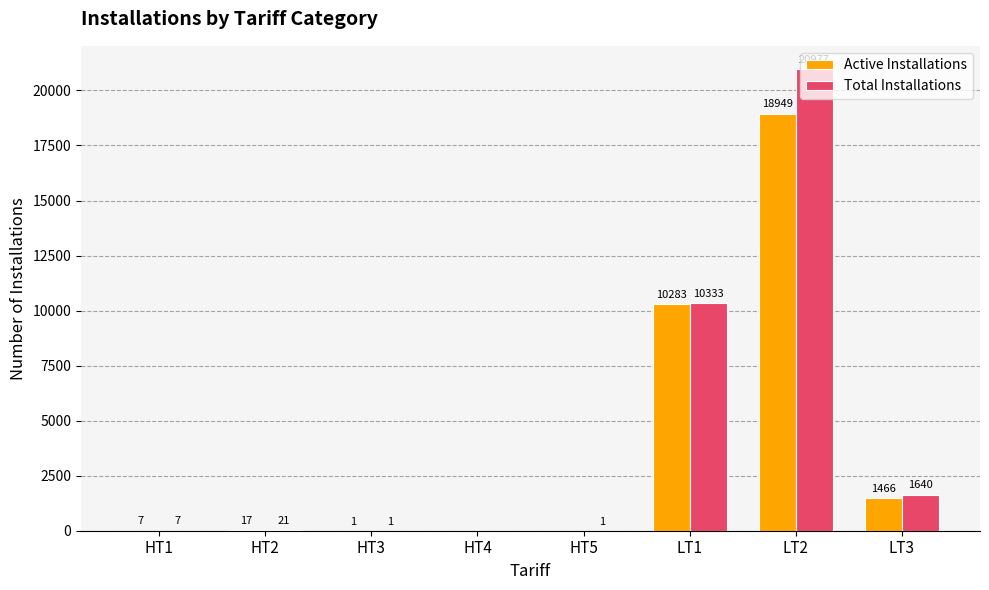

The Active Installations series shows 7 at HT1. True or false?

True